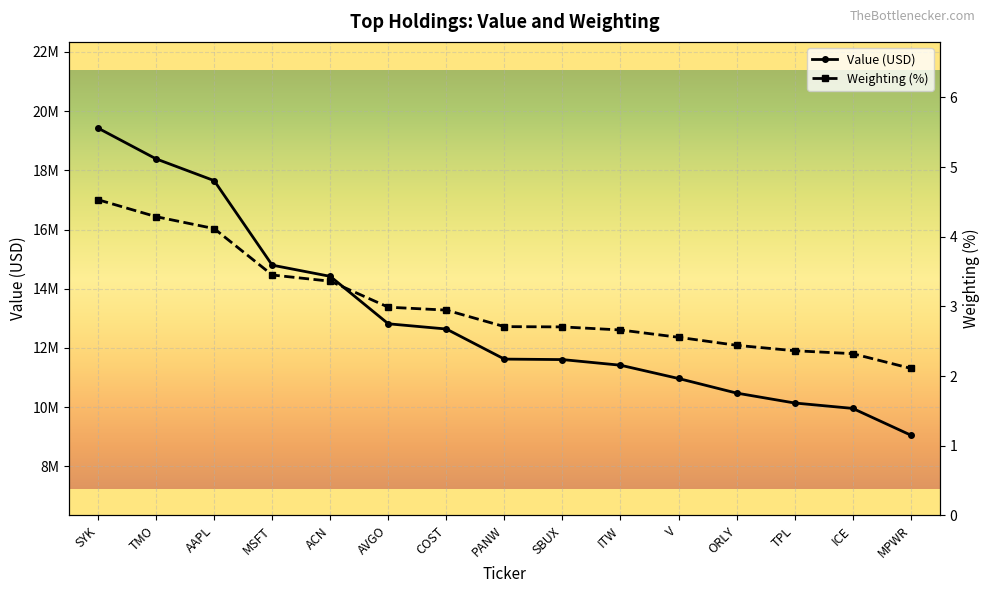

Where is Weighting nearest to the value 3?

AVGO